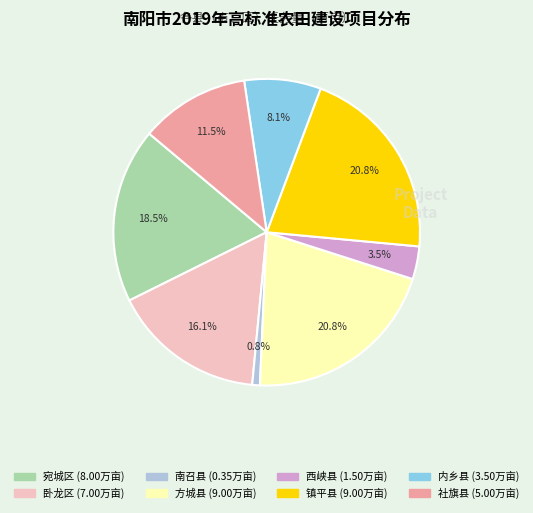

Which has a higher value, 西峡县 or 镇平县?

镇平县